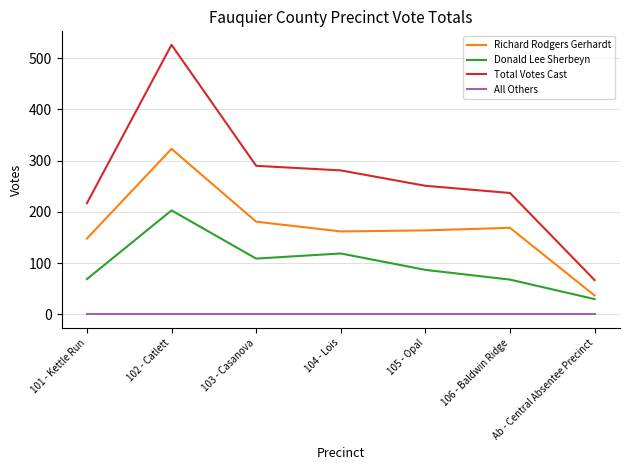

What is the maximum value for Donald Lee Sherbeyn?

203